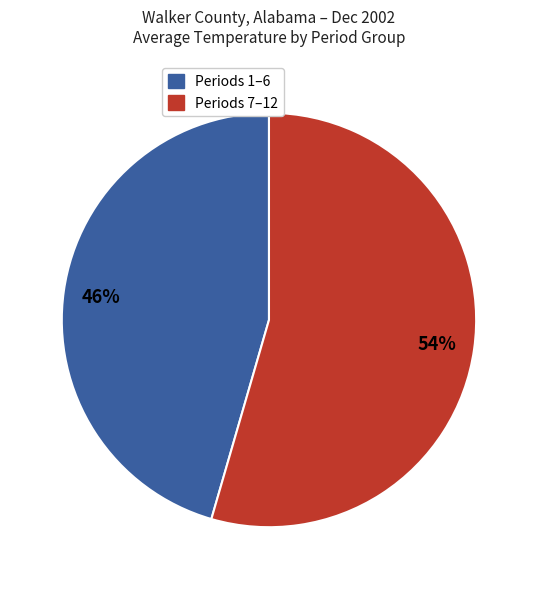

To the nearest percent, what is the average slice percentage?

50%